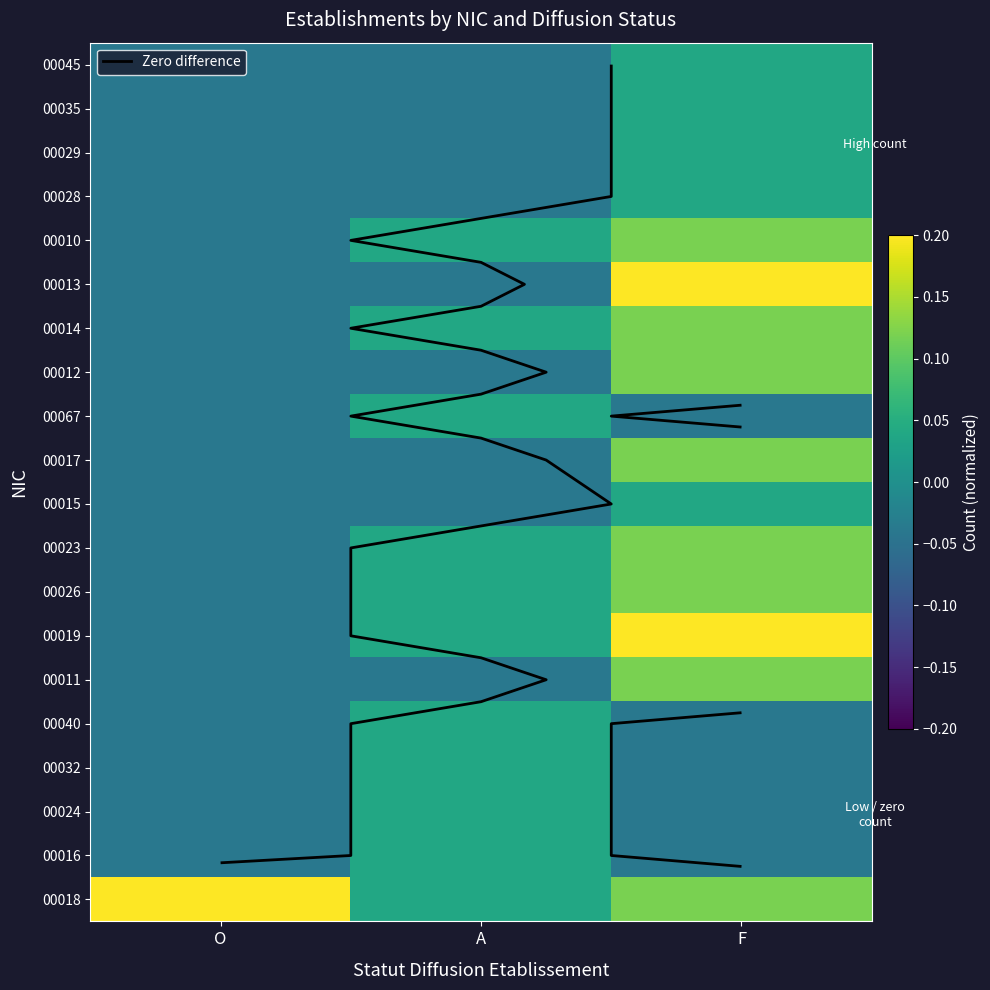

How many data points does each series have?

3